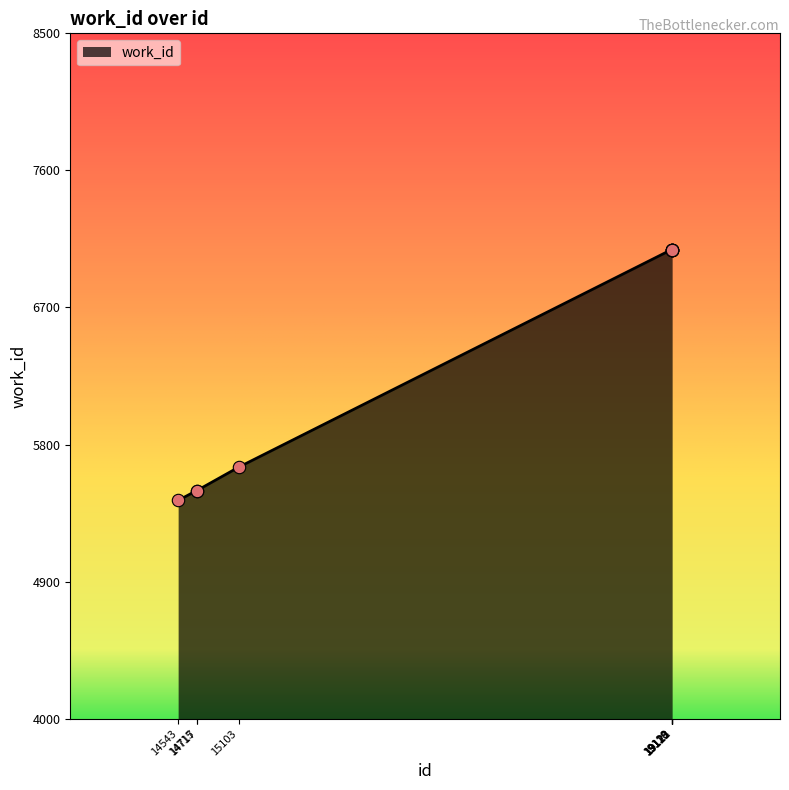

Approximately how many times larger is the value at 19123 compared to 19118?

1.0